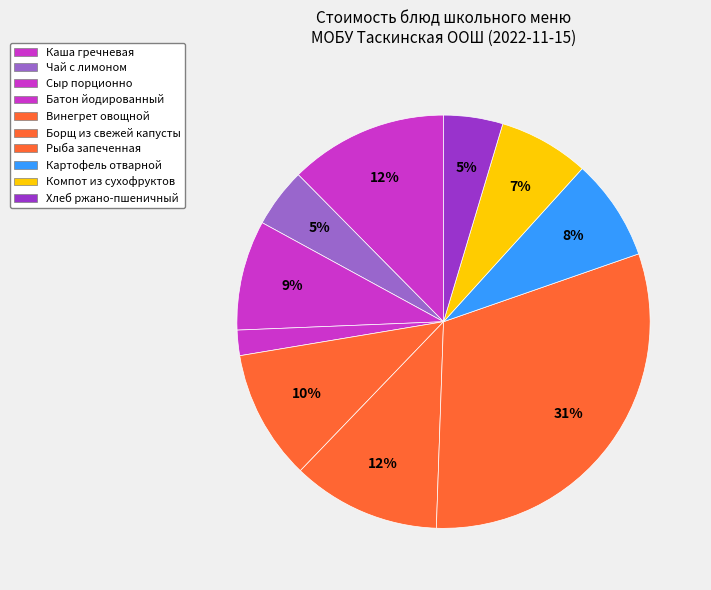

Rank the categories by value from lowest to highest.

Батон йодированный, Хлеб ржано-пшеничный, Чай с лимоном, Компот из сухофруктов, Картофель отварной, Сыр порционно, Винегрет овощной, Борщ из свежей капусты, Каша гречневая, Рыба запеченная